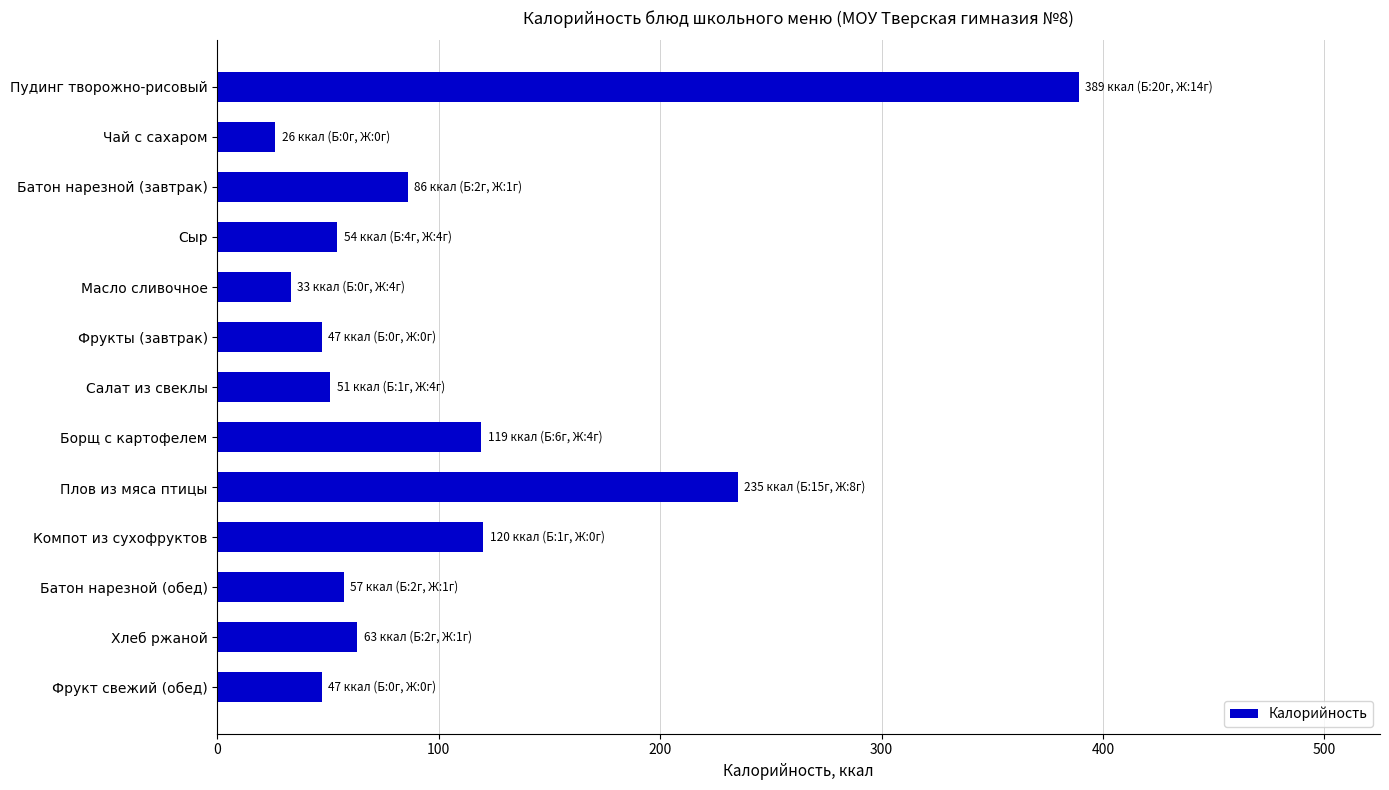

What is the change in value from Салат из свеклы to Хлеб ржаной?

+12